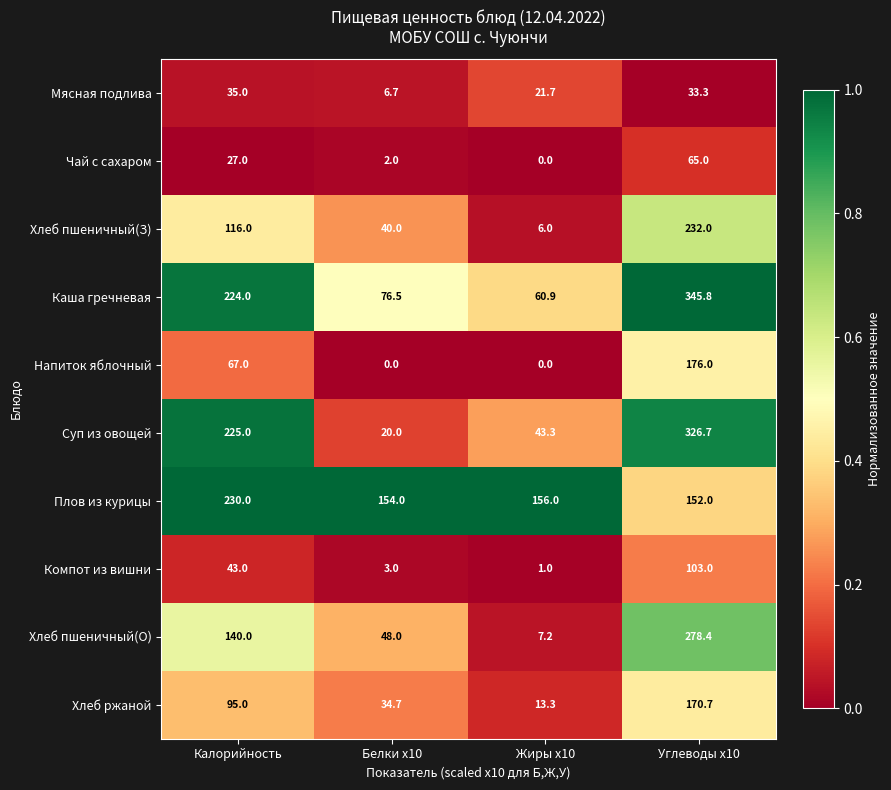

Rank the categories by Хлеб пшеничный(О) value from highest to lowest.

Углеводы x10, Калорийность, Белки x10, Жиры x10